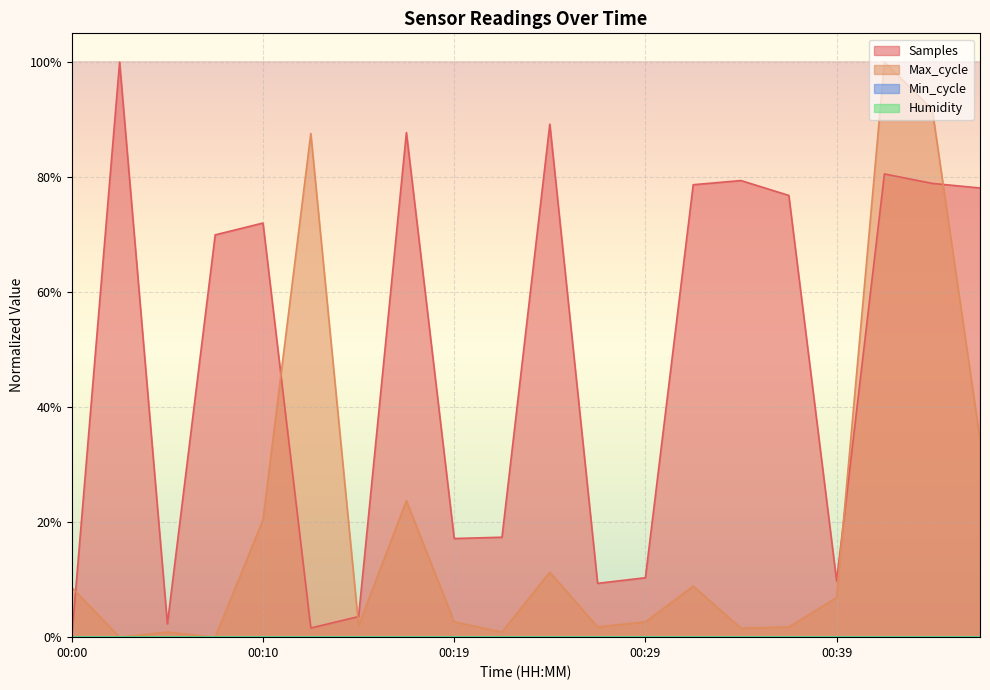

What is the total value across all series at 00:14?

0.1